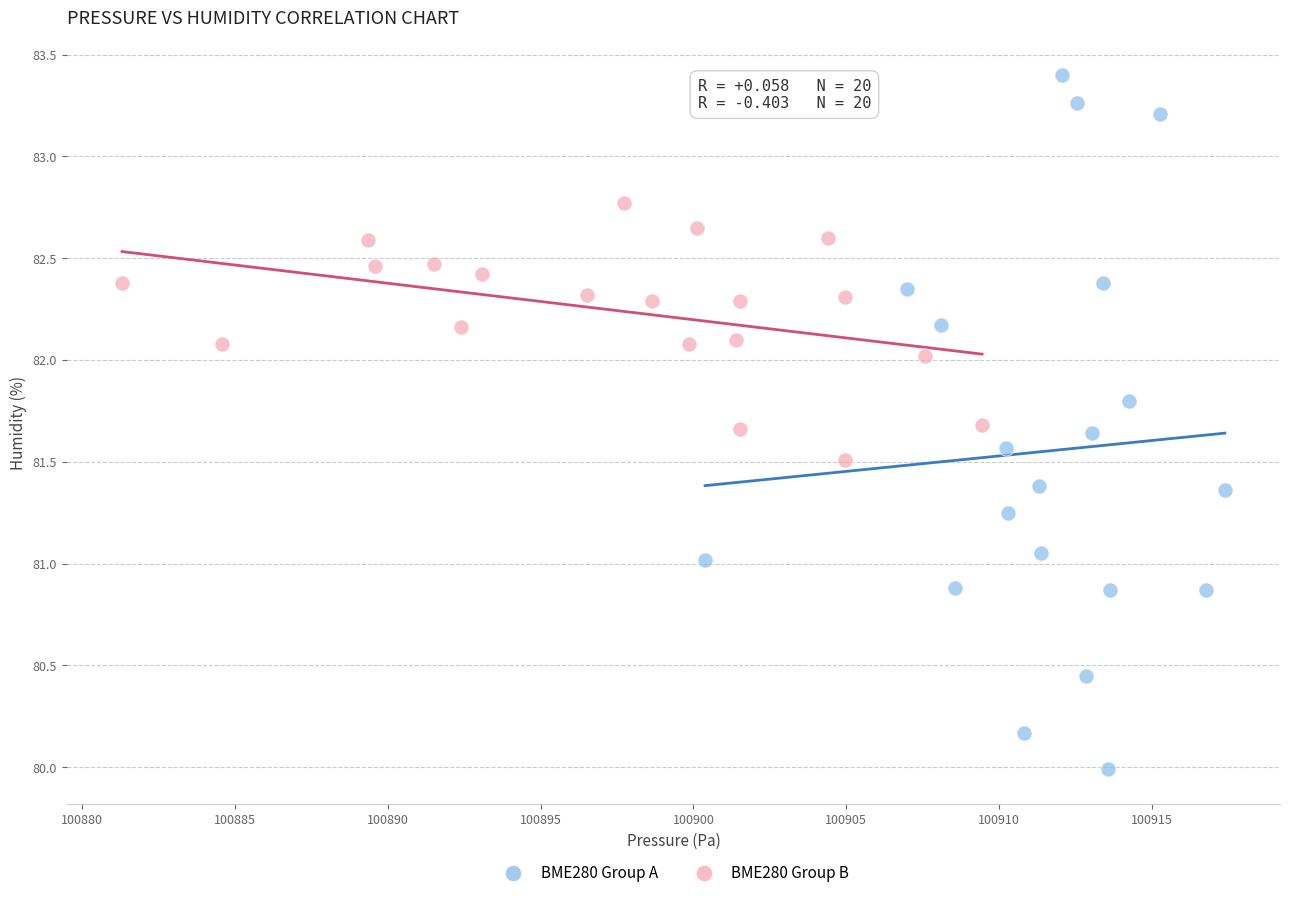

Which series has the widest spread of Y values?

BME280 Group A